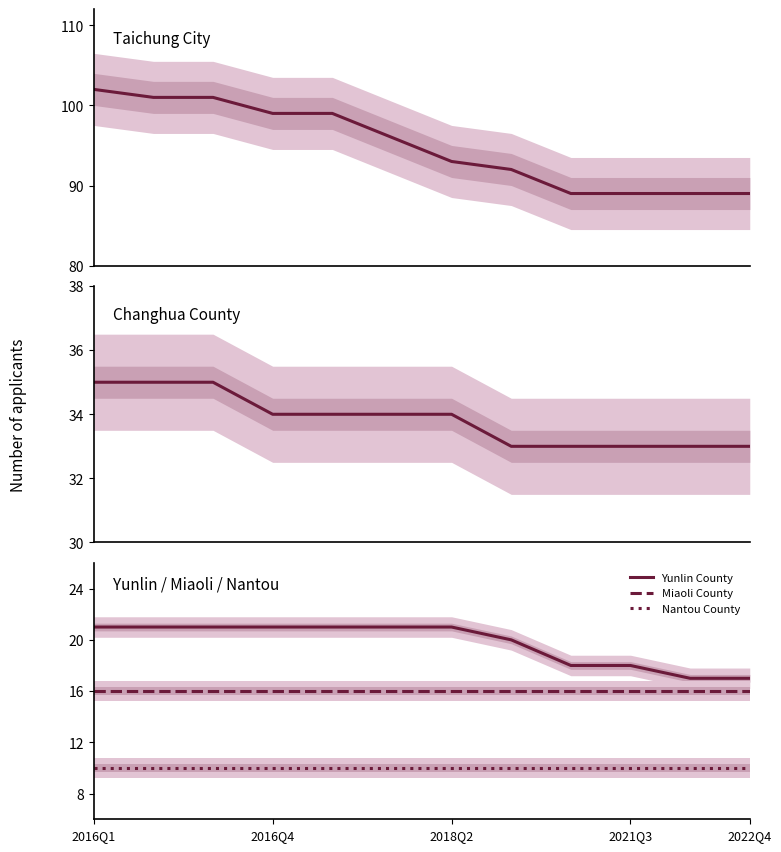

Which series has the largest total across all categories?

Taichung City